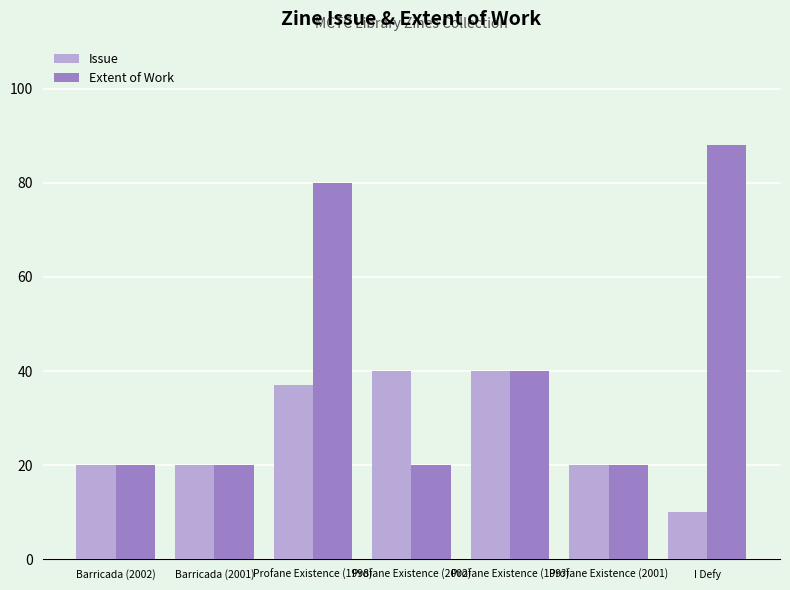

Is it true that Issue equals 10 at I Defy?

True